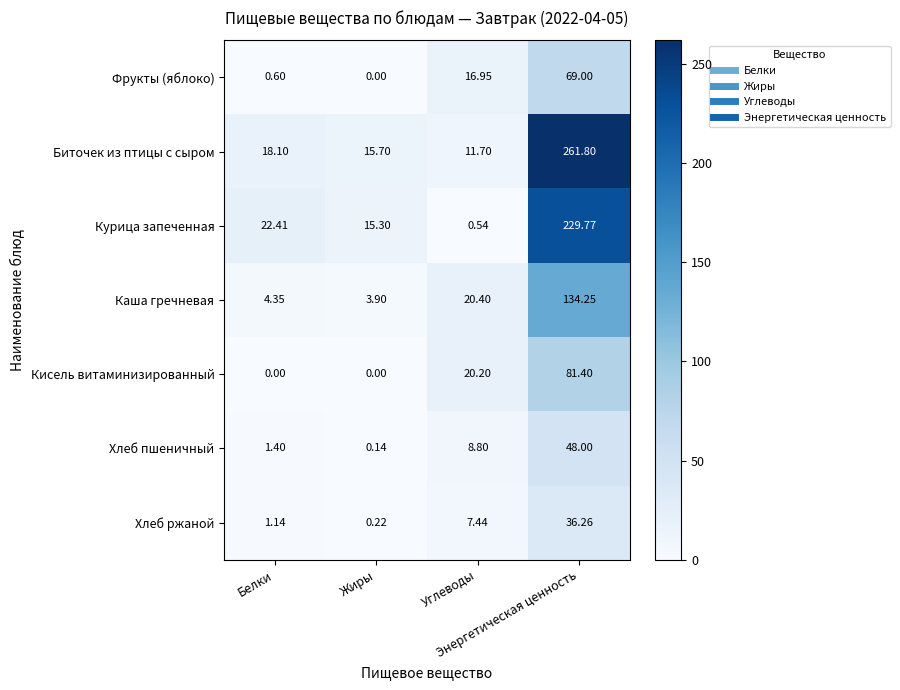

How many distinct data groups are displayed?

7